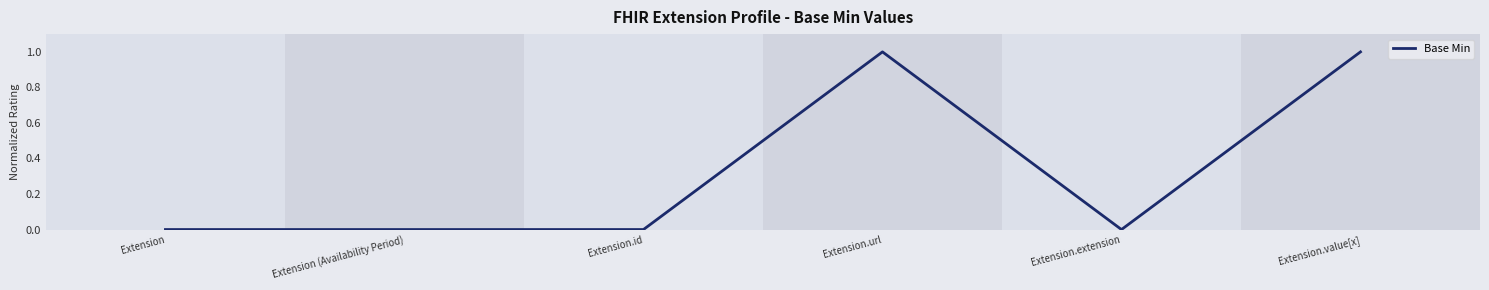

What is the change in value from Extension to Extension.url?

+1